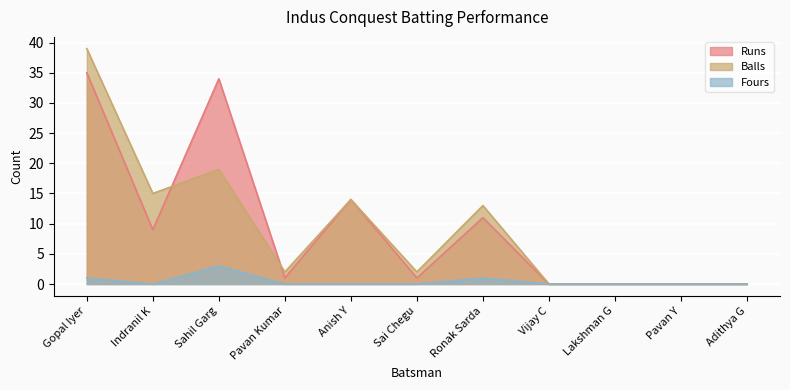

Which series changed the most between Pavan Kumar and Ronak Sarda?

Balls